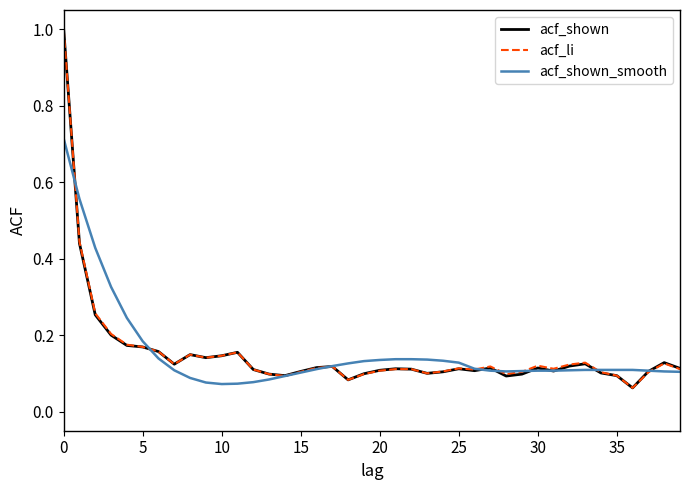

What is the maximum value shown in the chart?

1.0